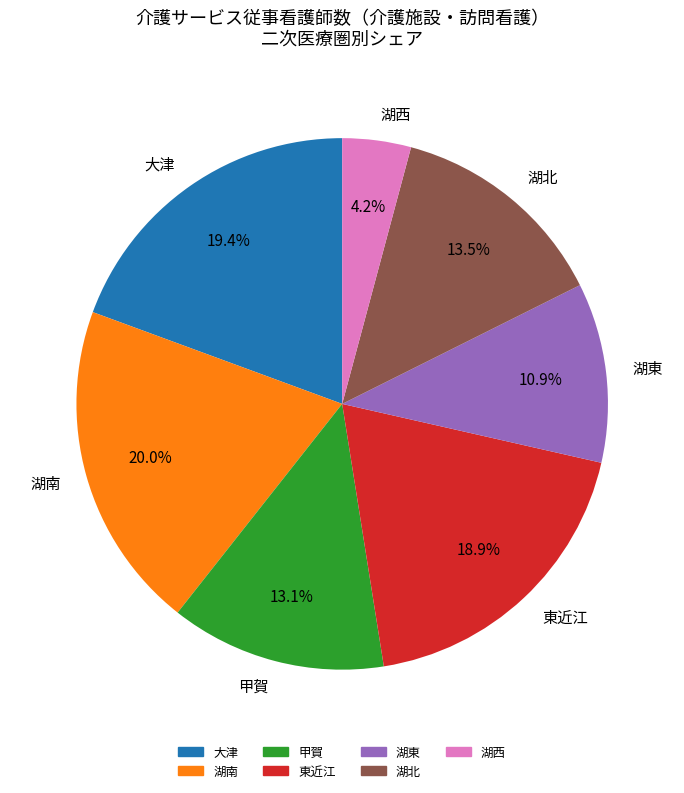

Which has a higher value, 湖西 or 東近江?

東近江